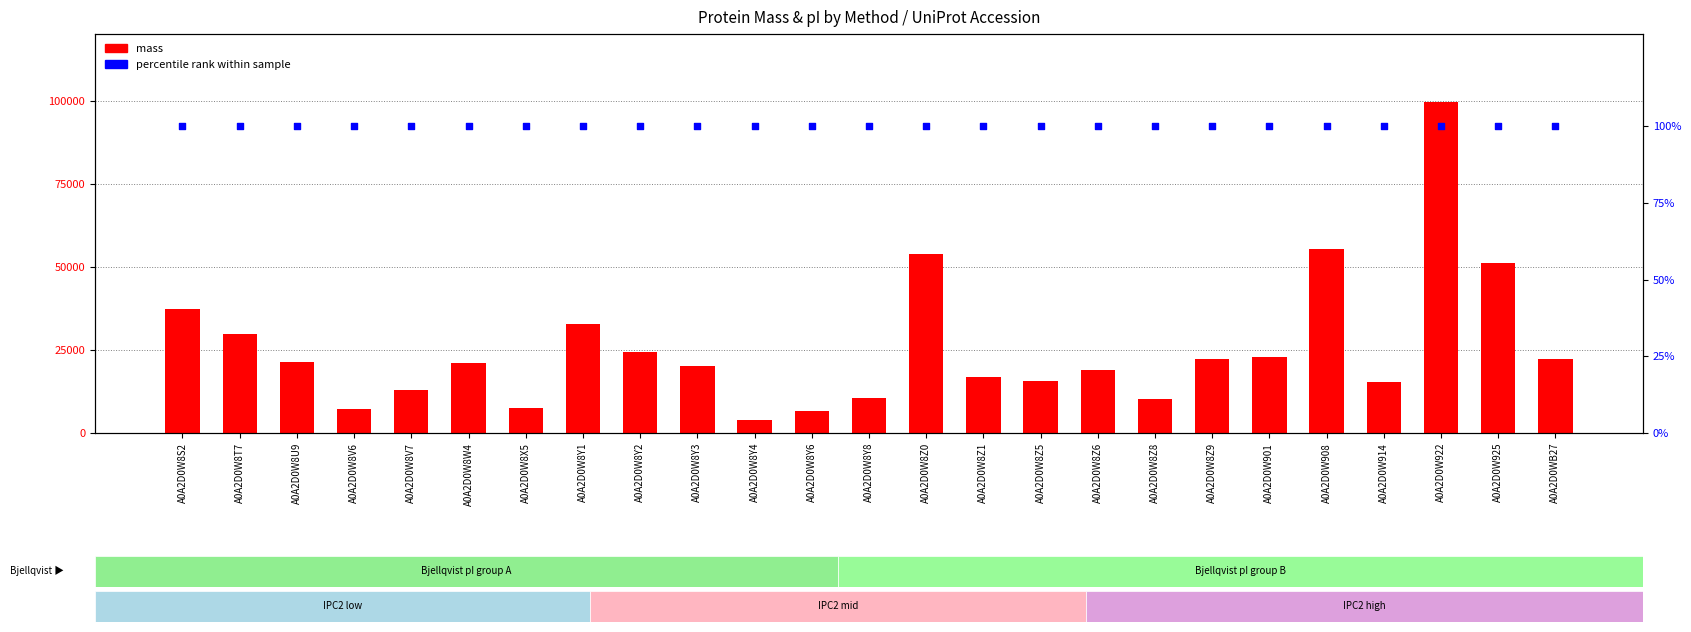

Is the value of percentile rank at A0A2D0W8Z0 greater than the value of mass at A0A2D0W8S2?

No